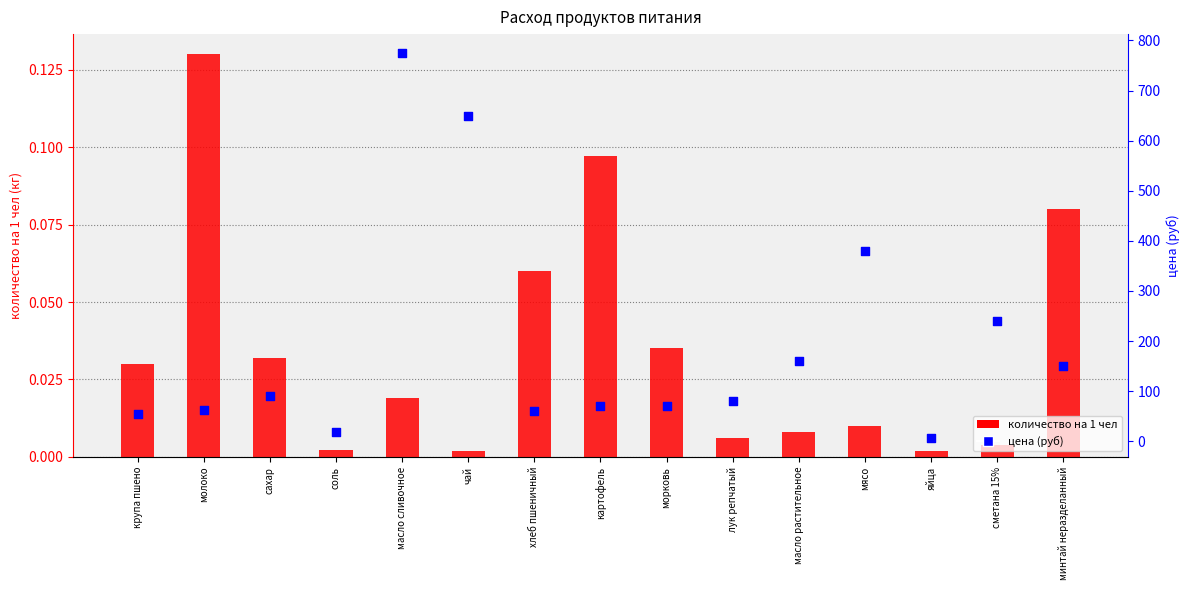

What are all the series names shown in the legend?

количество на 1 чел, цена (руб)